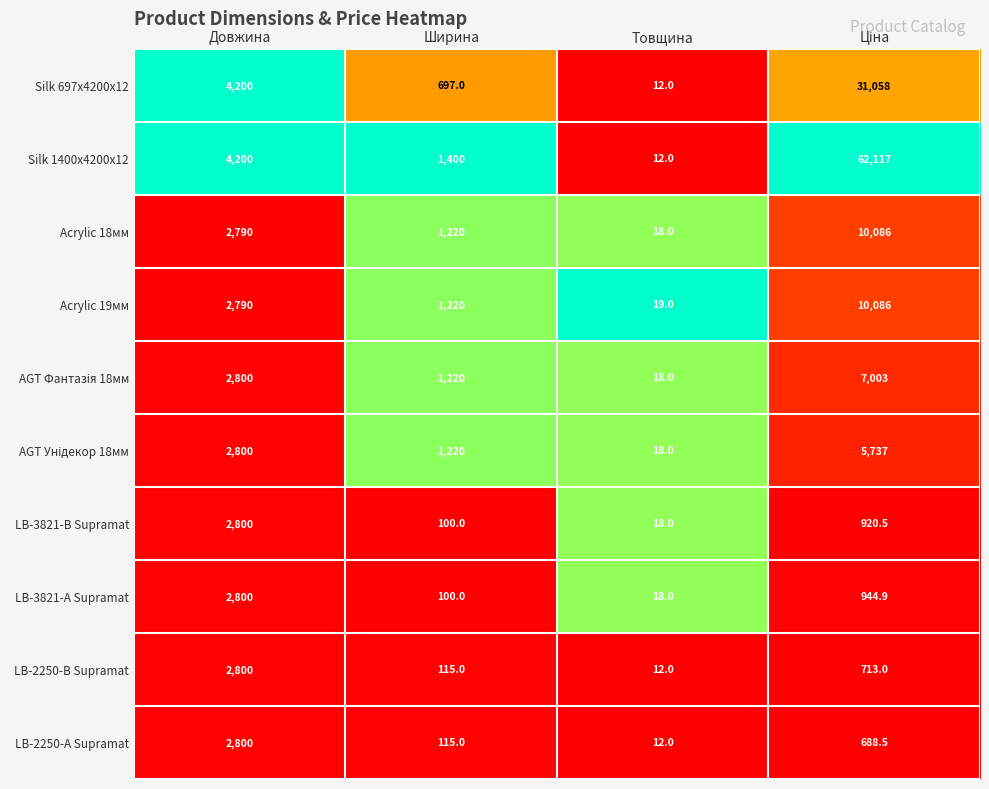

Which series has the largest total across all categories?

Silk 1400x4200x12